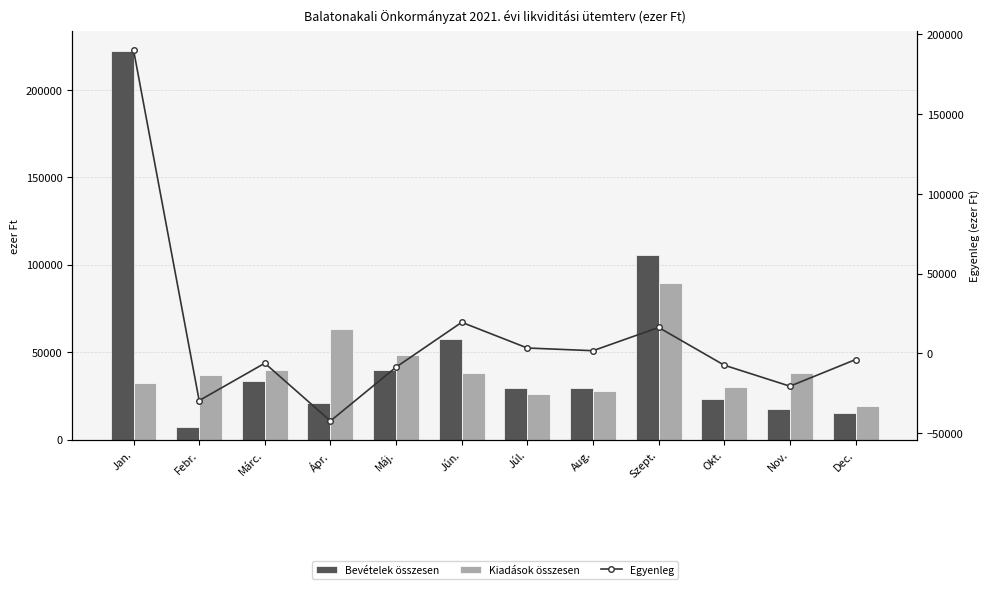

At which category does the chart reach its minimum across all series?

Ápr.